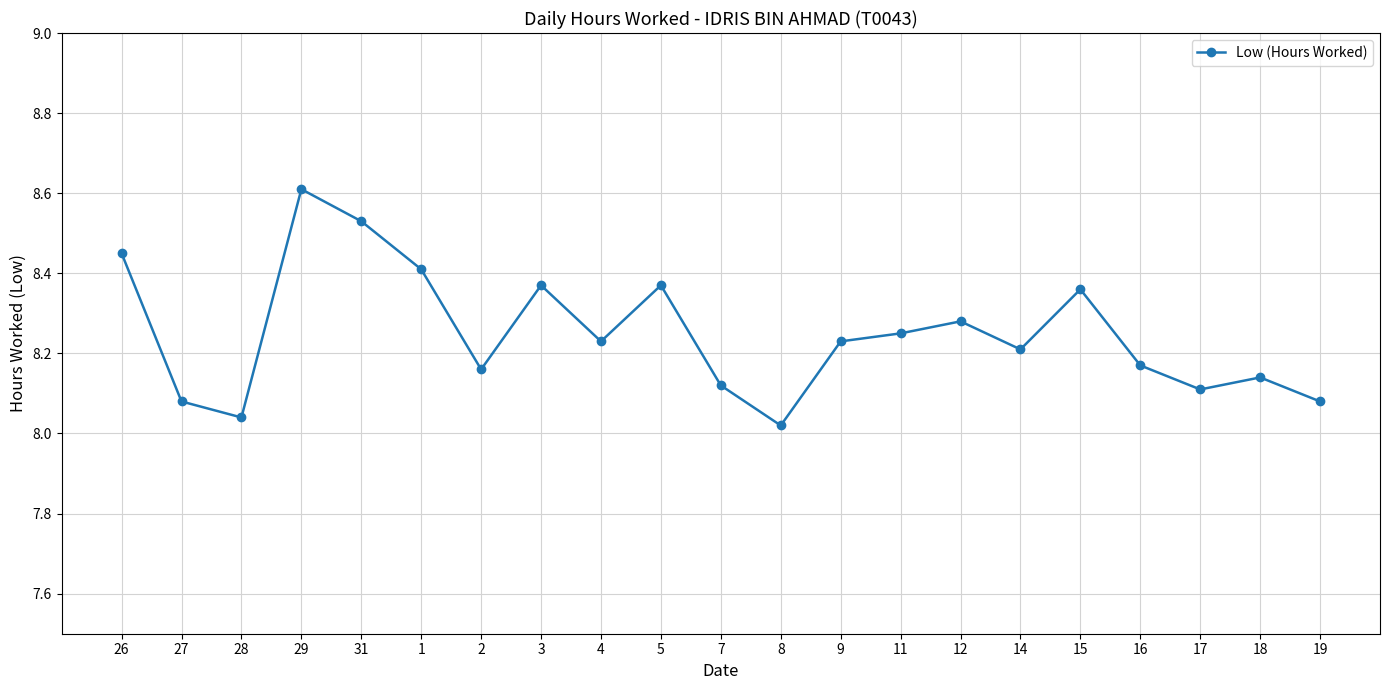

What is the difference between the maximum and minimum values?

0.6